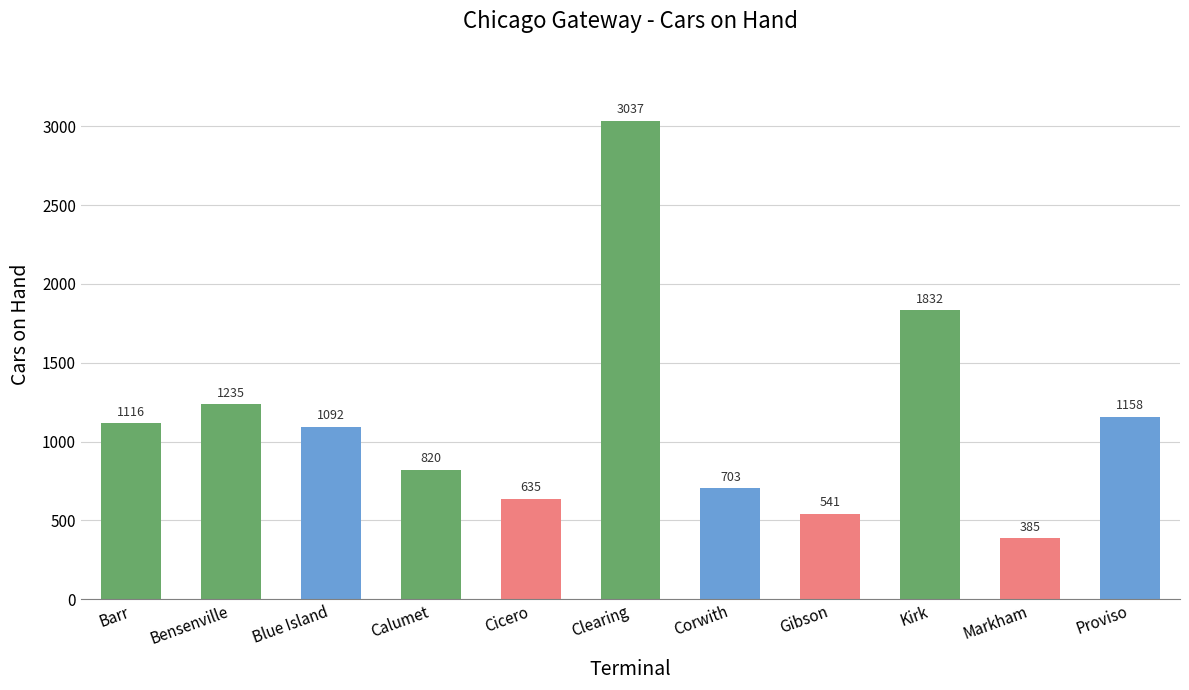

How many bars are there in total?

11